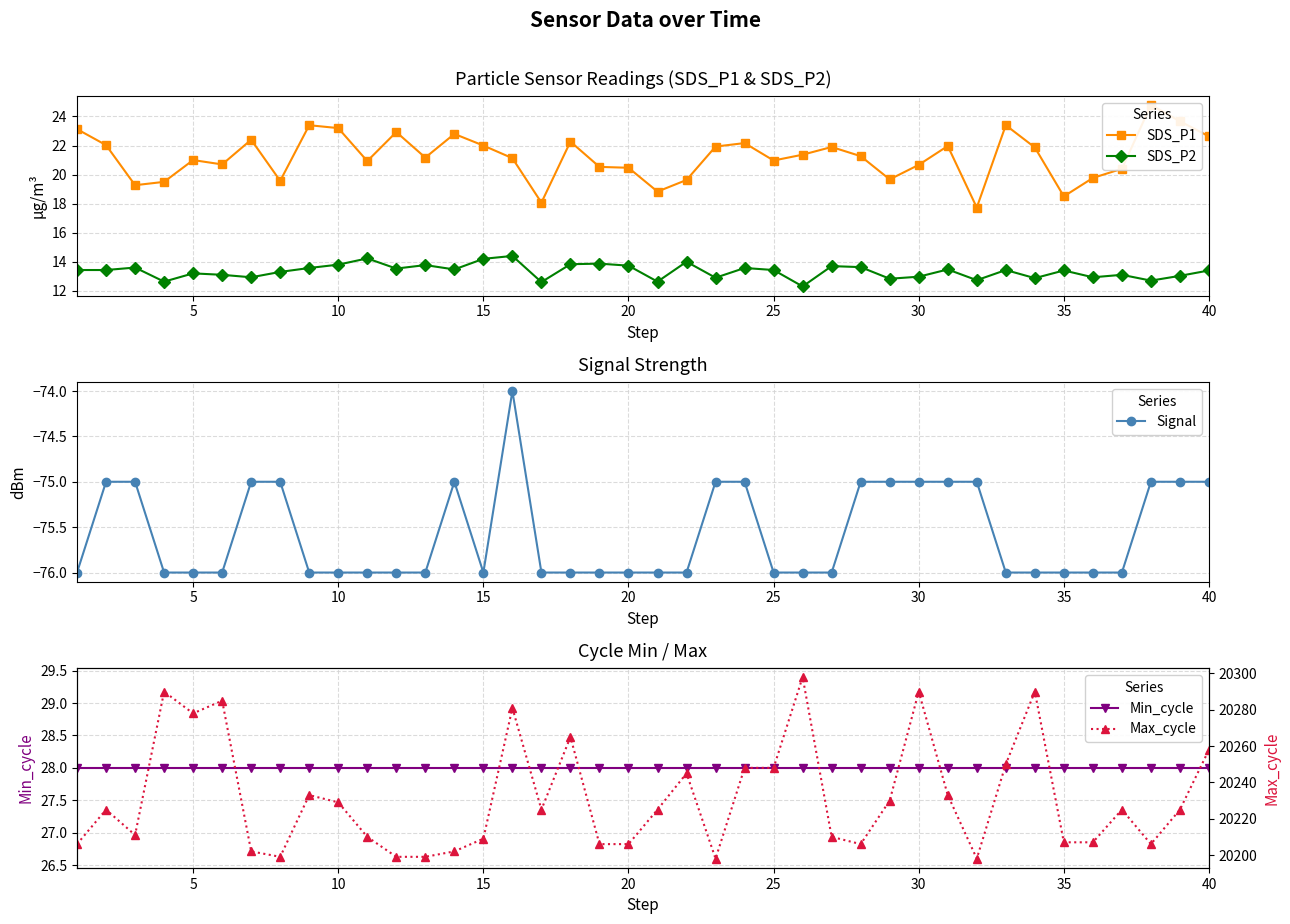

What is the sum of all SDS_P2 values?

533.6